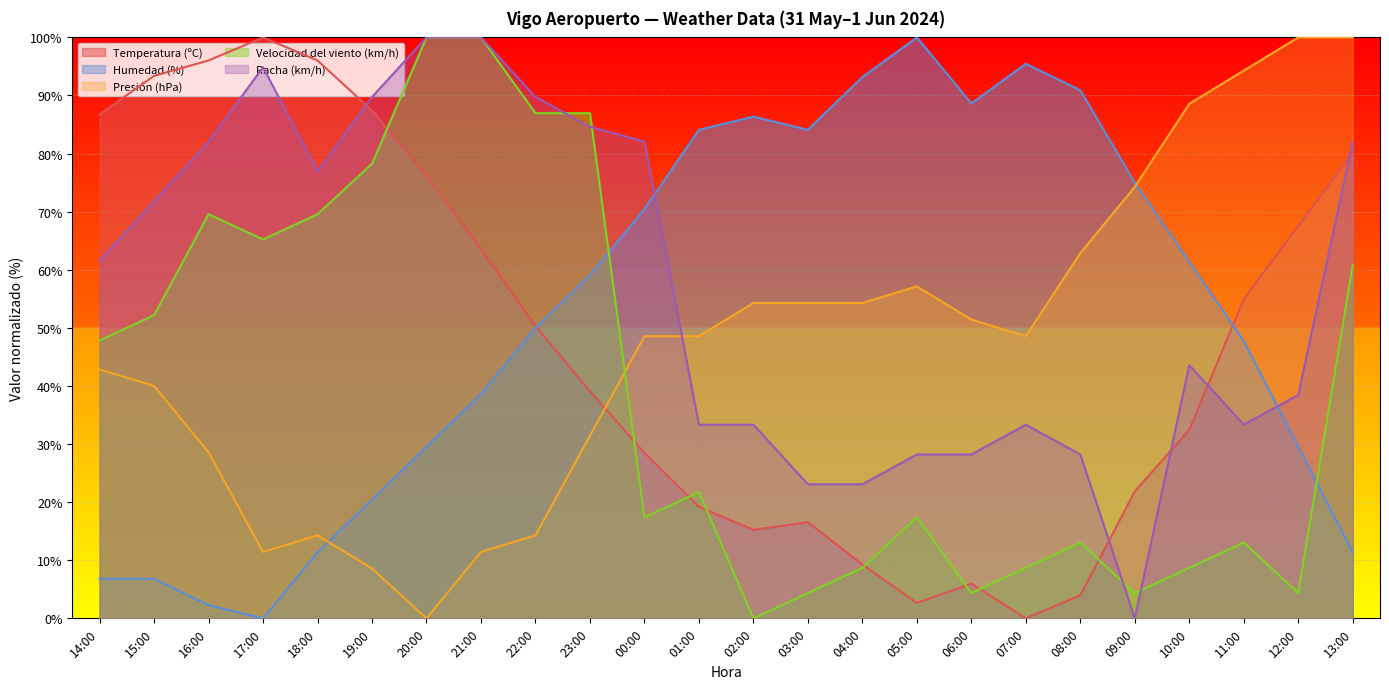

How many interior local valleys does the Humedad (%) series have?

3